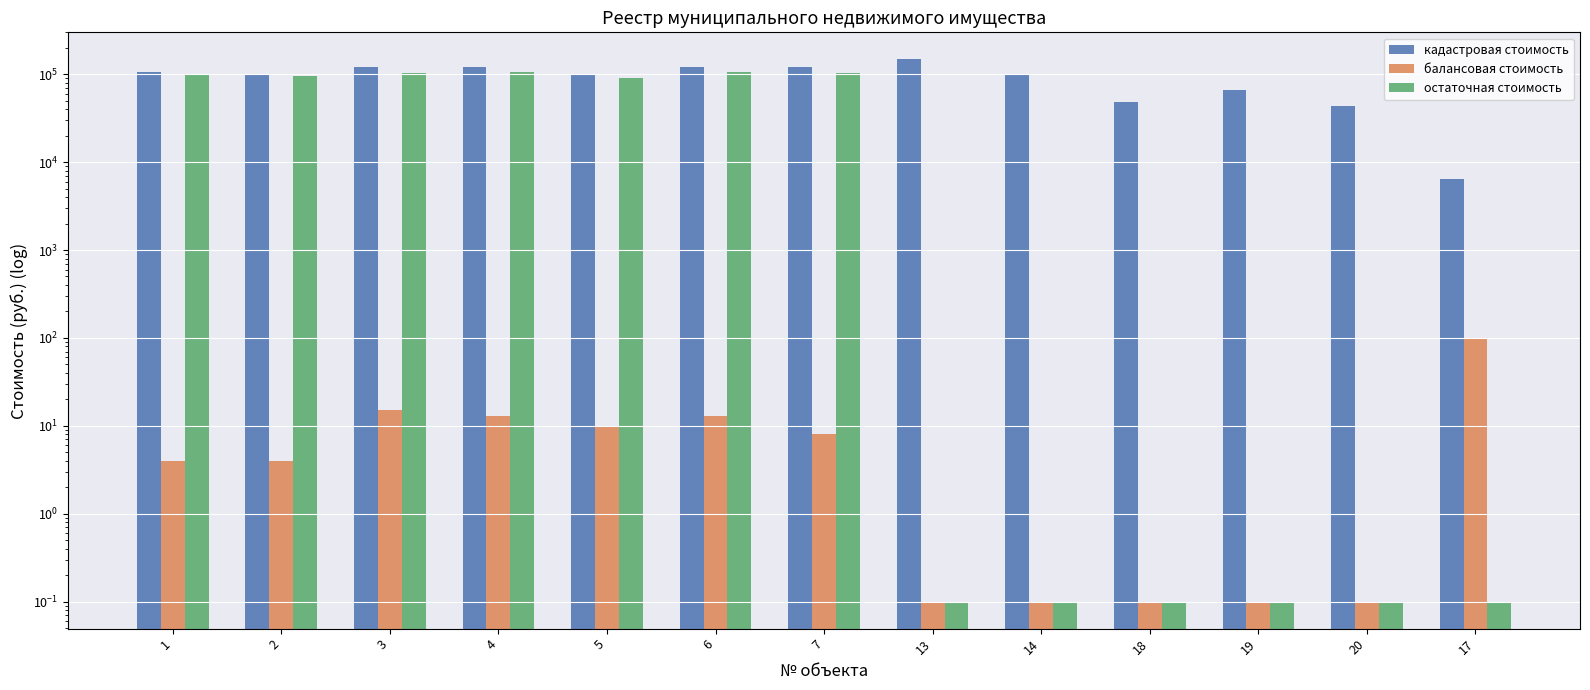

How many bars are there in total?

39